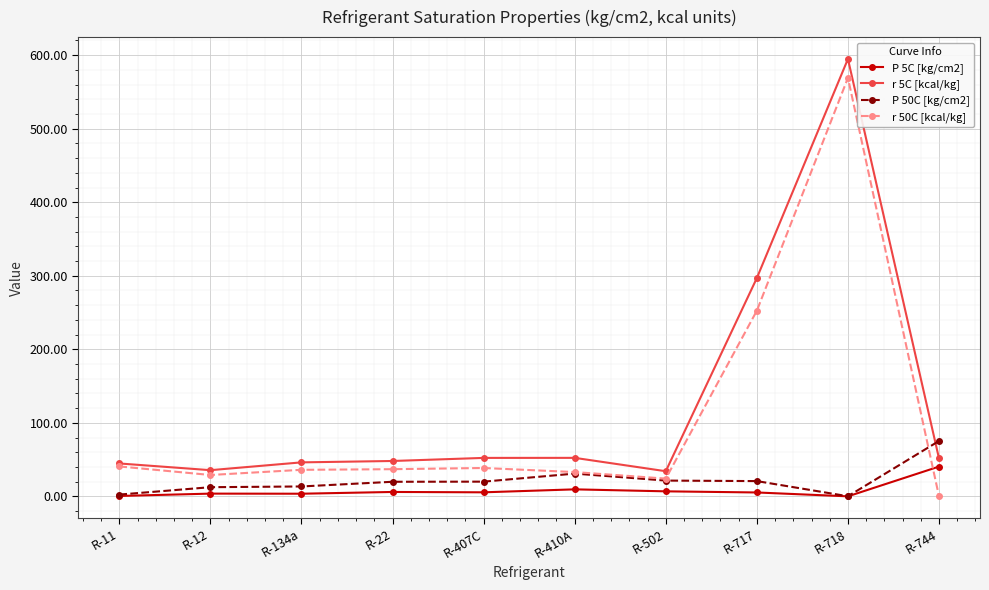

At which category is the sum across all series the highest?

R-718